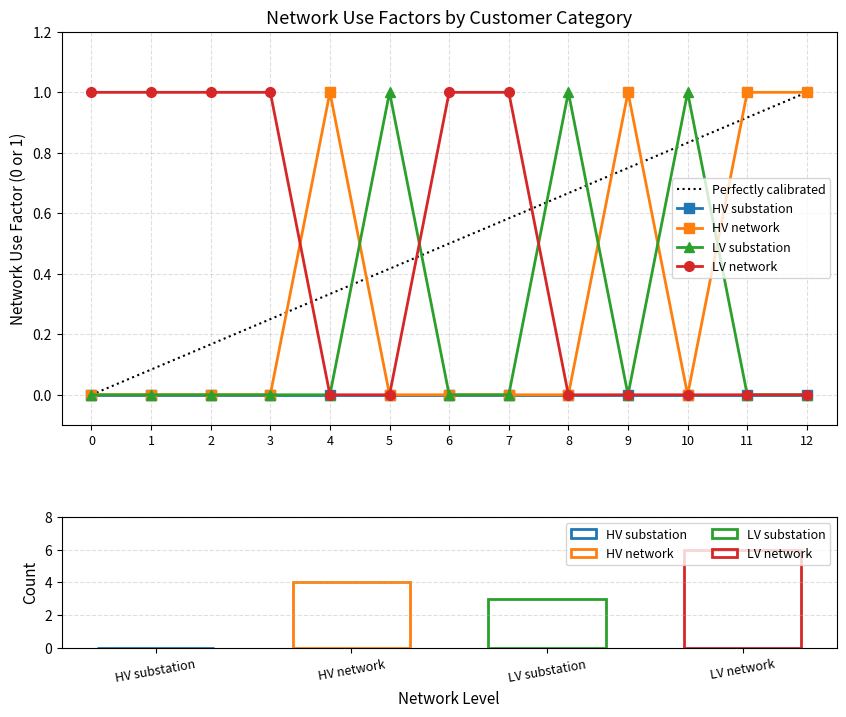

What is the difference between the maximum and second lowest values in the LV network series?

1